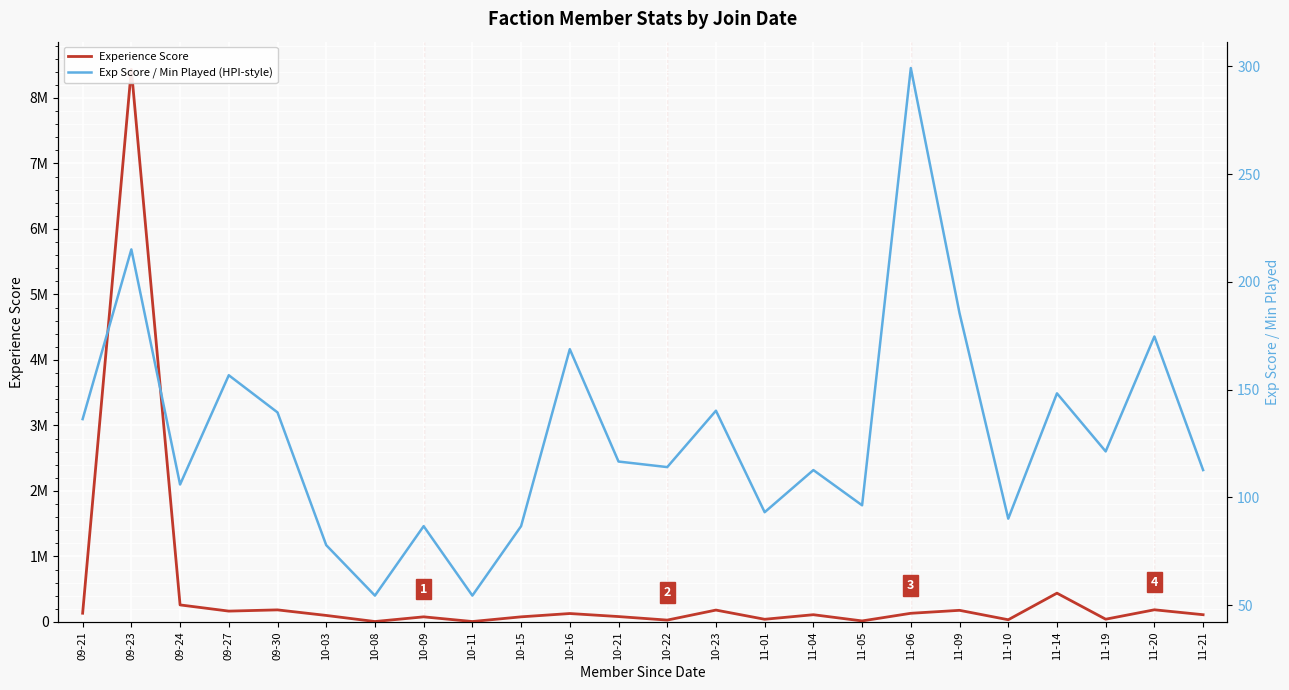

True or false: Exp Score / Min Played (HPI-style) and Experience Score intersect in this chart.

False